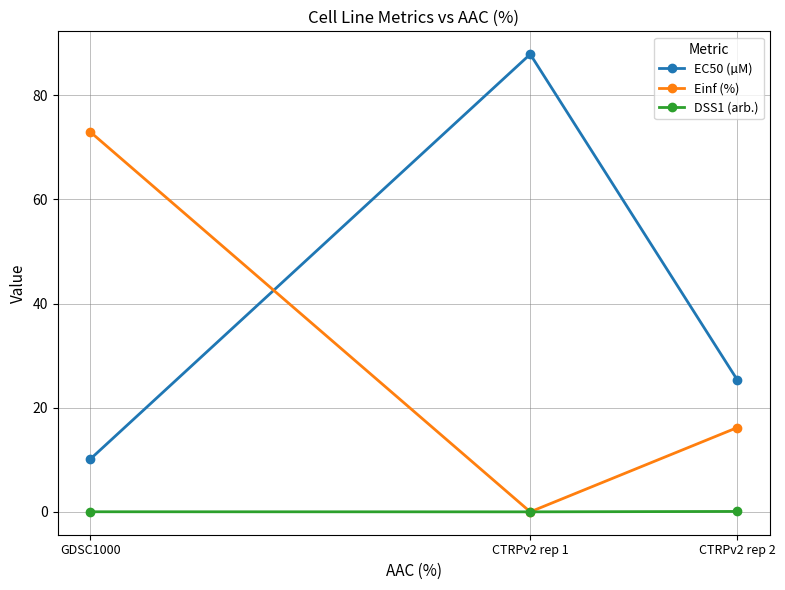

What is the label of the 1st point from the right?

CTRPv2 rep 2